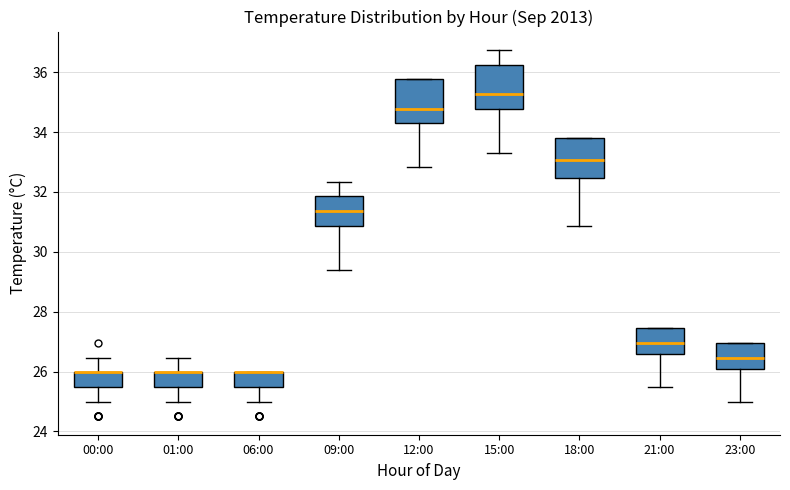

Where is the lower edge of the box for 06:00 on the y-axis? The values are not printed on the chart, so give them approximately, as read against the axis.

25.4